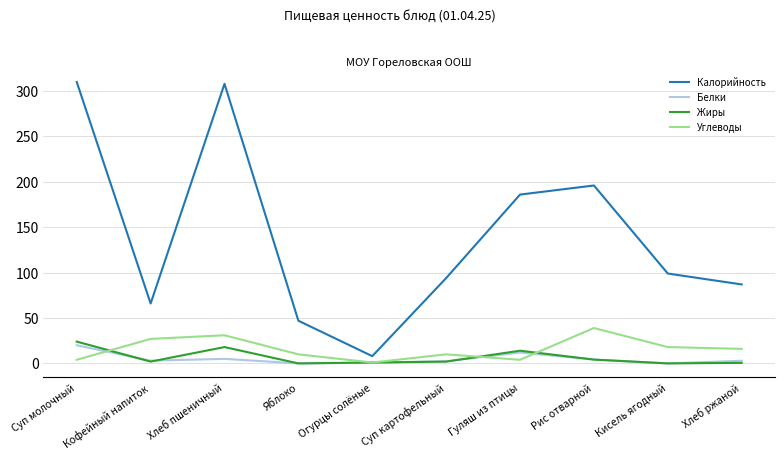

True or false: Белки and Калорийность intersect in this chart.

False